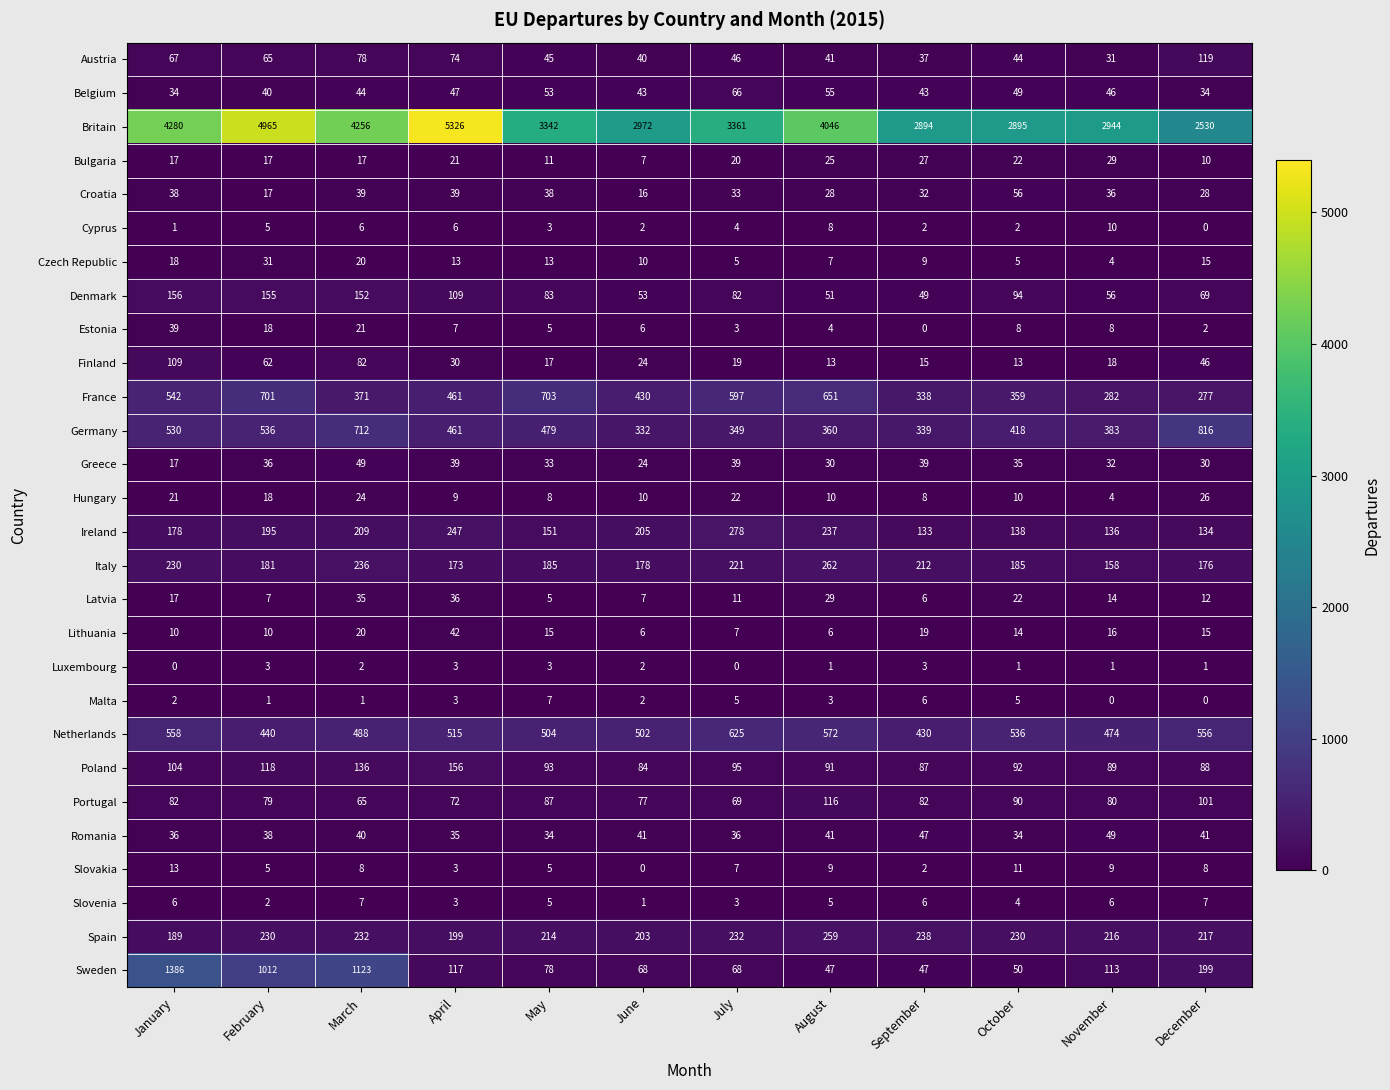

The value of Italy at April is 100. True or false?

False